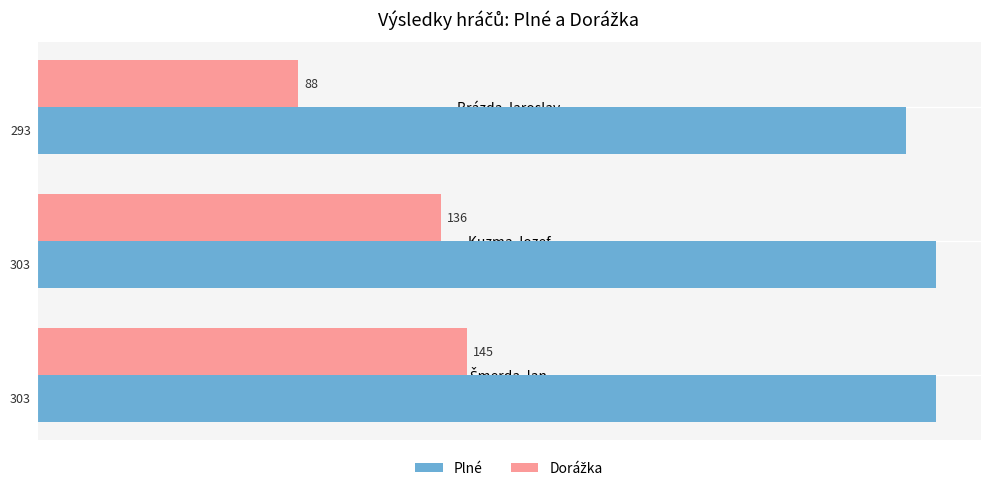

How many values in the Plné series are below 303?

1